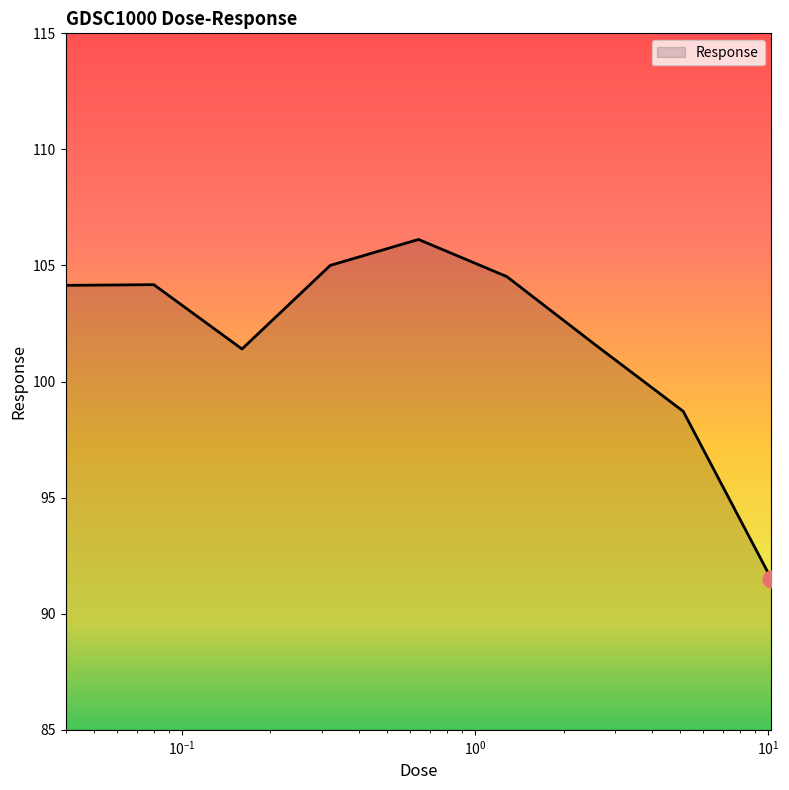

What is the greatest value displayed?

106.1